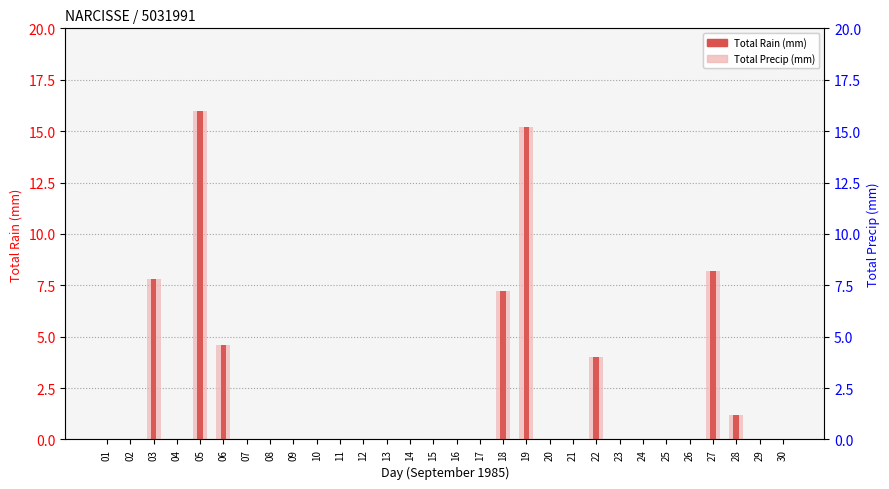

Is it true that Total Precip (mm) equals 7.2 at 18?

True